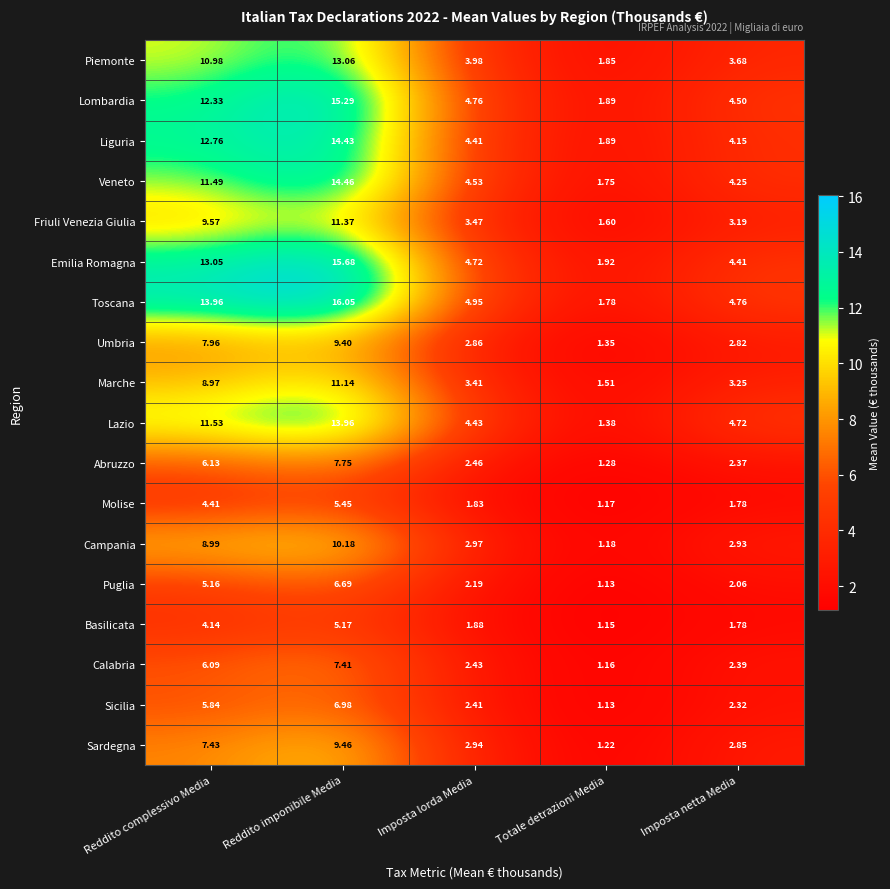

What is the spread (max minus min) of values at Imposta lorda Media?

3.1